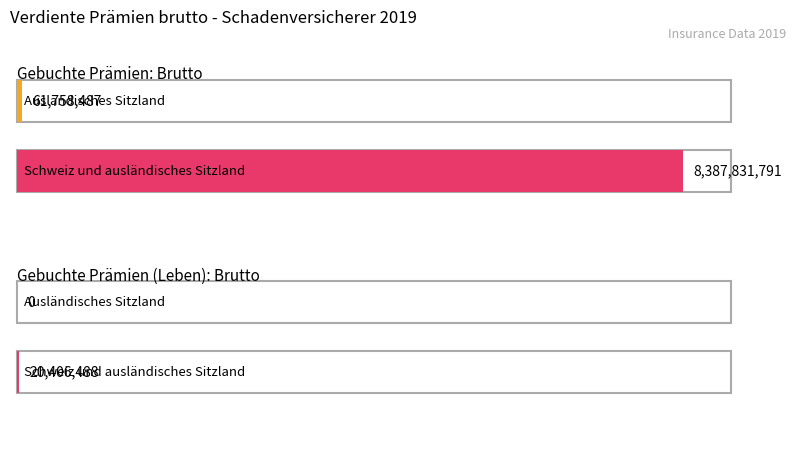

What is the approximate value of Schweiz und ausländisches Sitzland at Gebuchte Prämien (Leben): Brutto, to the nearest 10?

20406490